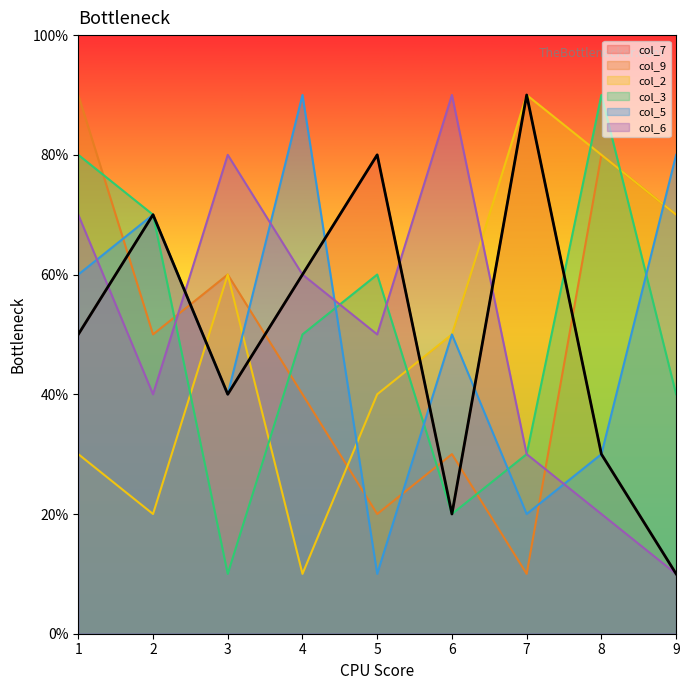

What are all the series names shown in the legend?

col_7, col_9, col_2, col_3, col_5, col_6